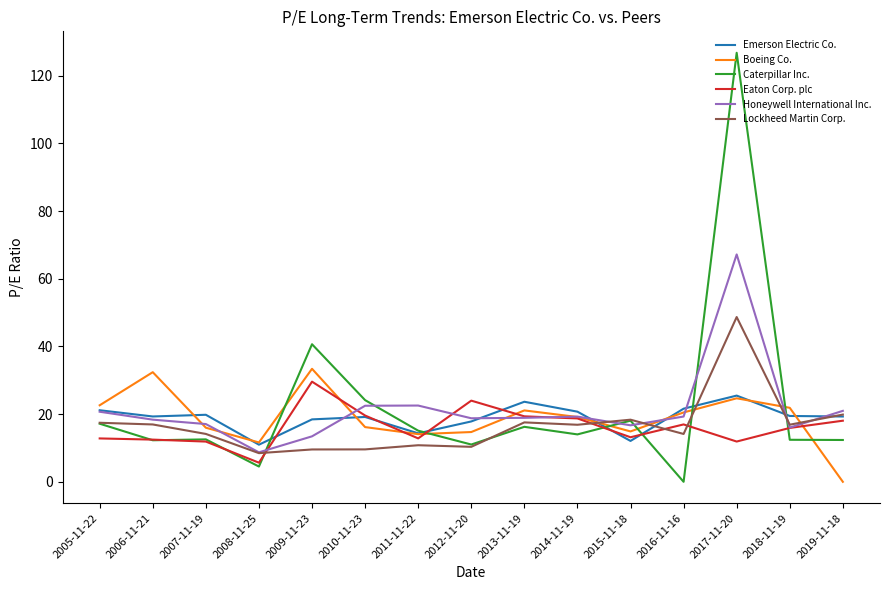

What position from the right is 2013-11-19?

7